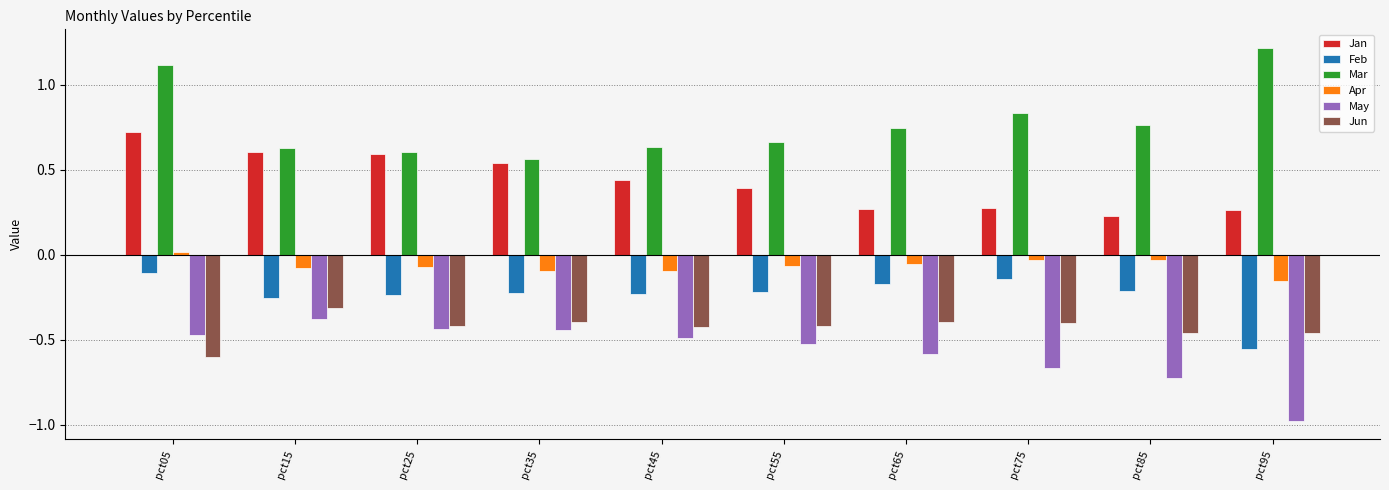

Which series has the largest total across all categories?

Mar